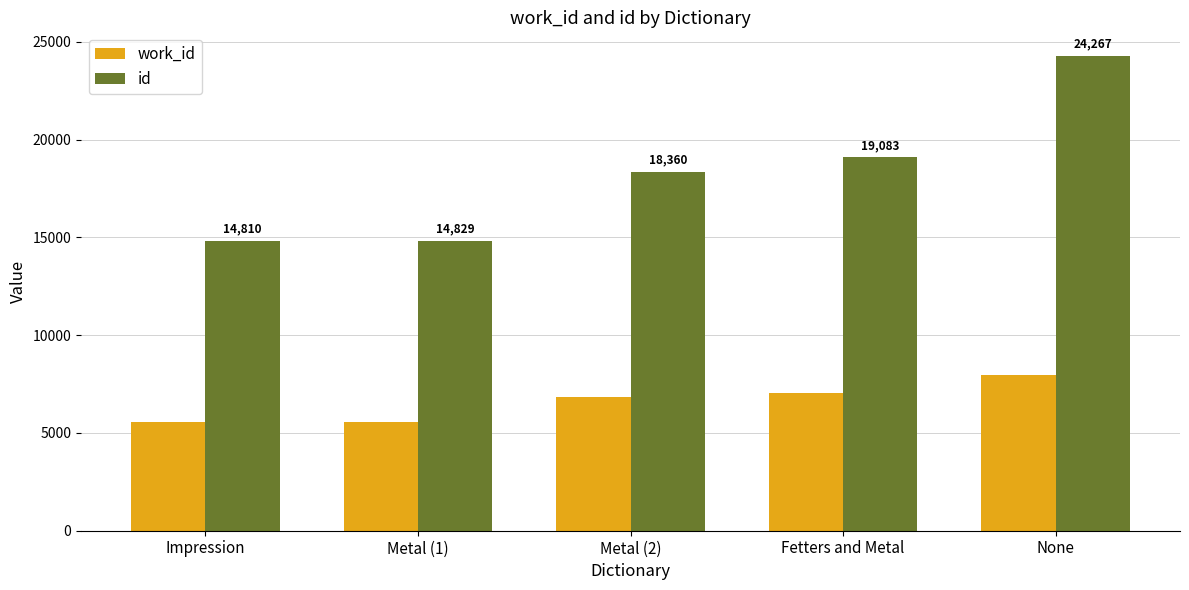

Reading right to left, transcribe all the data shown in this chart.

work_id: None=7982	Fetters and Metal=7060	Metal (2)=6836	Metal (1)=5550	Impression=5538
id: None=24267	Fetters and Metal=19083	Metal (2)=18360	Metal (1)=14829	Impression=14810